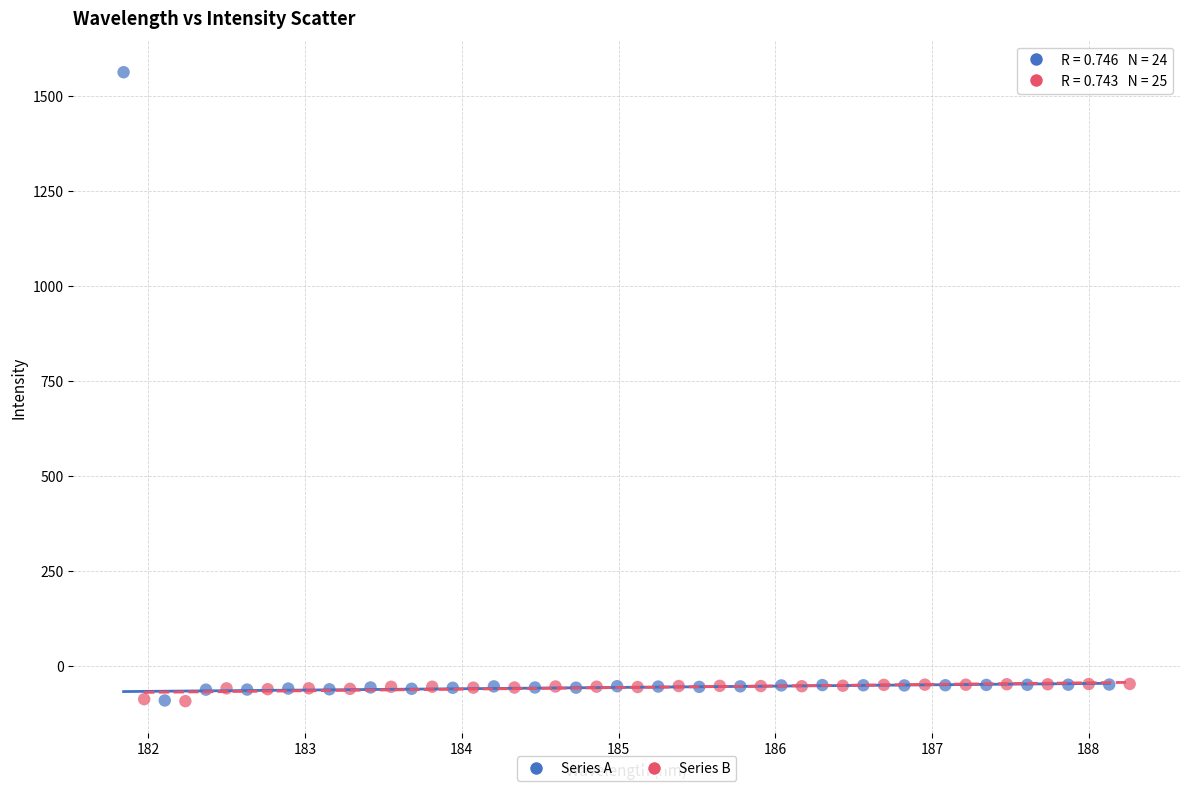

Which series has the largest Y range (max minus min)?

Series A